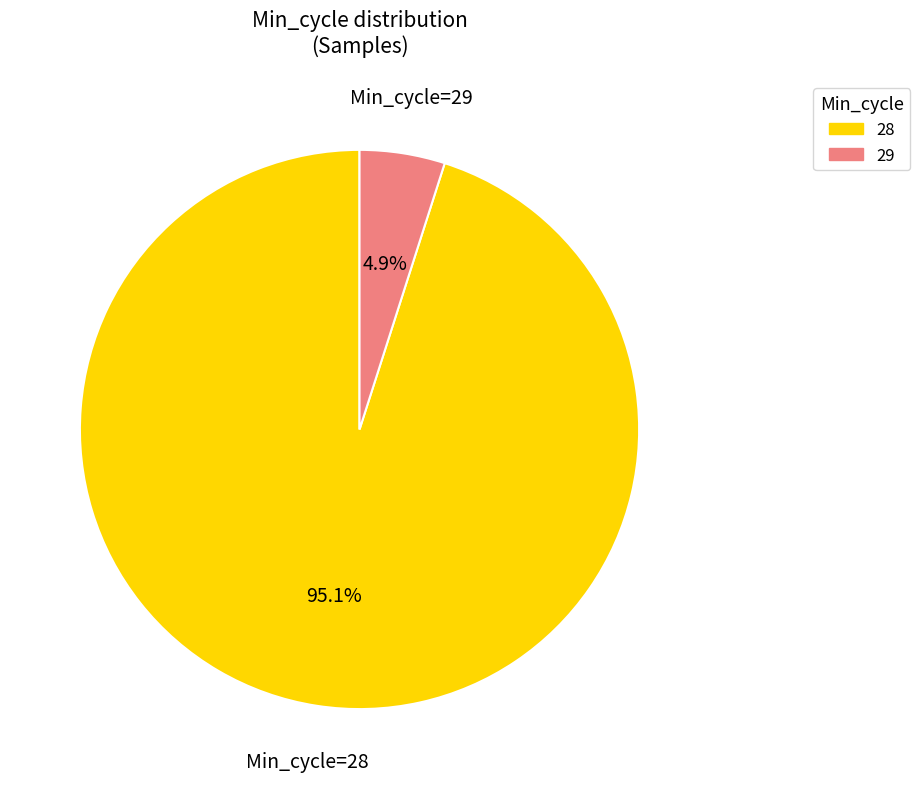

Is there a majority slice in this chart?

Yes